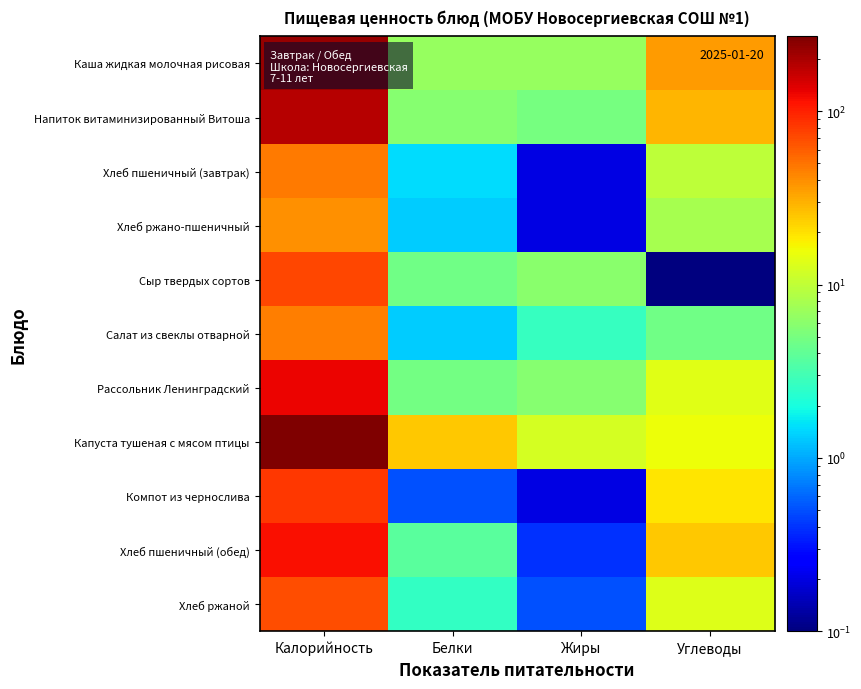

At which category is the sum across all series the highest?

Калорийность